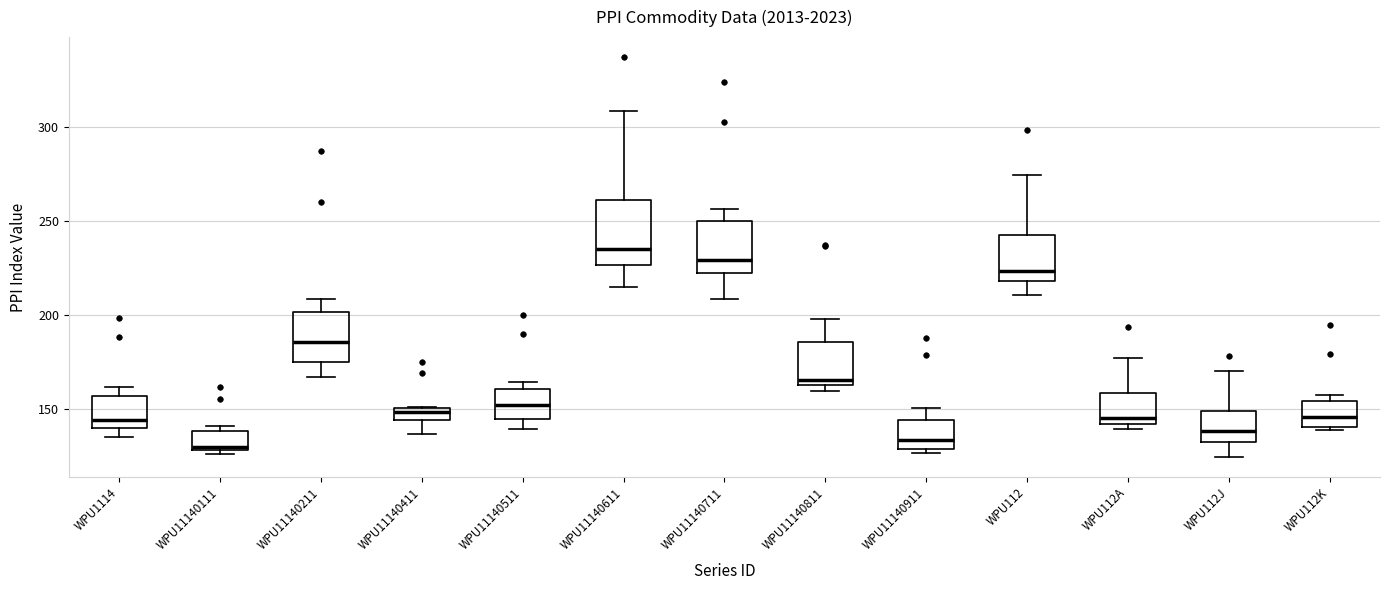

Where does the upper whisker of the box for WPU11140711 end on the y-axis? The values are not printed on the chart, so give them approximately, as read against the axis.

255